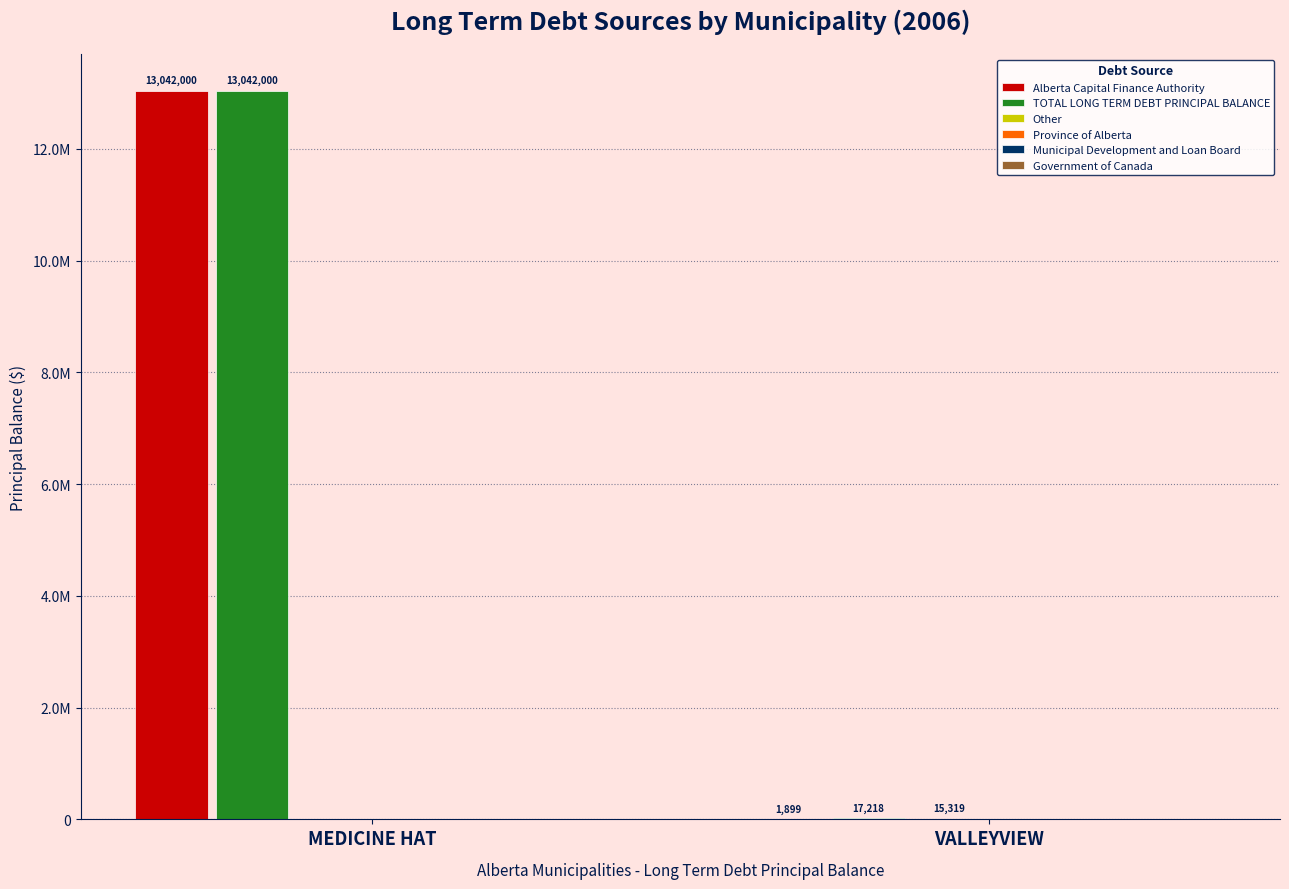

Rank the categories by Alberta Capital Finance Authority value from highest to lowest.

MEDICINE HAT, VALLEYVIEW